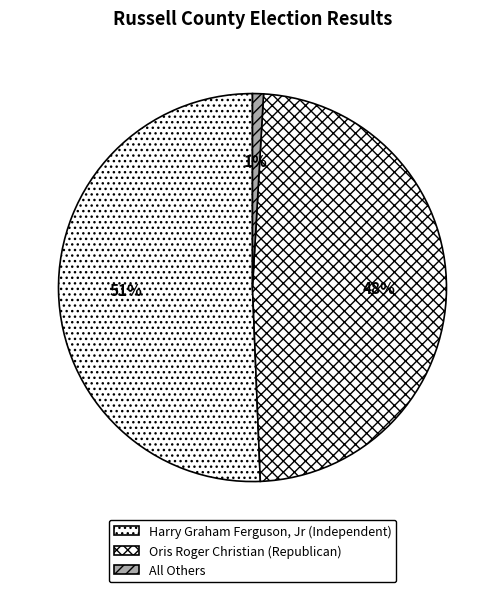

To the nearest percent, what is the difference between the Harry Graham Ferguson, Jr (Independent) and All Others slice percentages?

50%